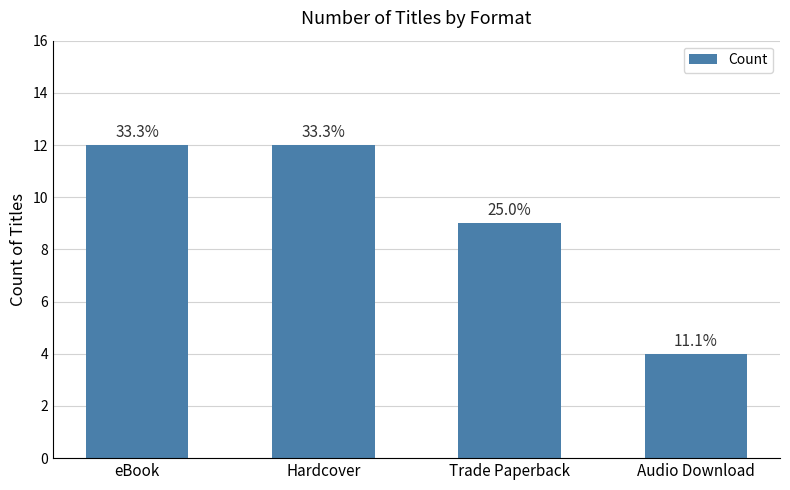

What is the difference between the values at Audio Download and Trade Paperback?

5